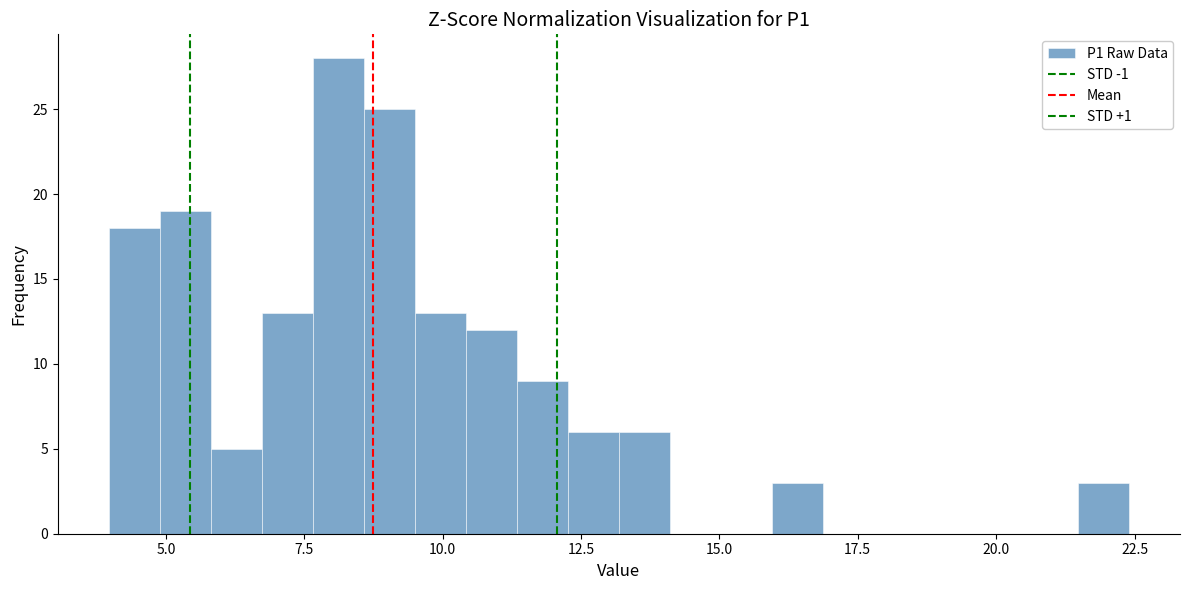

Read against the x-axis, roughly where is the centre of the tallest bar?

8.0